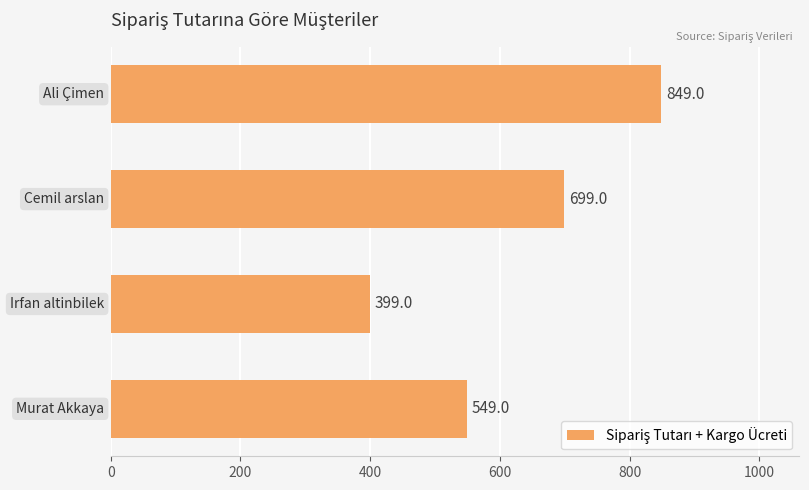

What is the minimum value shown in the chart?

399